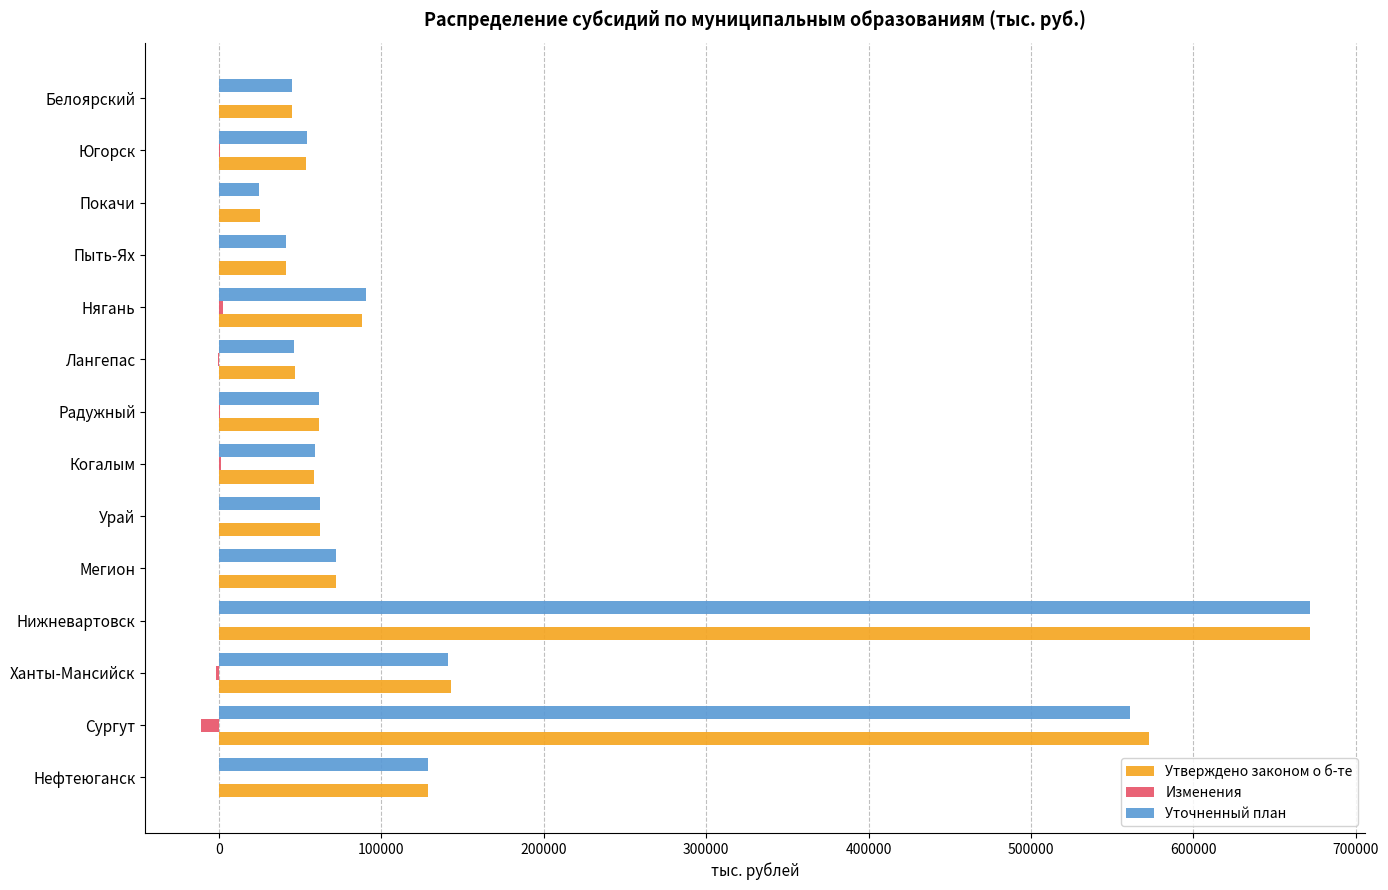

At which category is the sum across all series the highest?

Нижневартовск